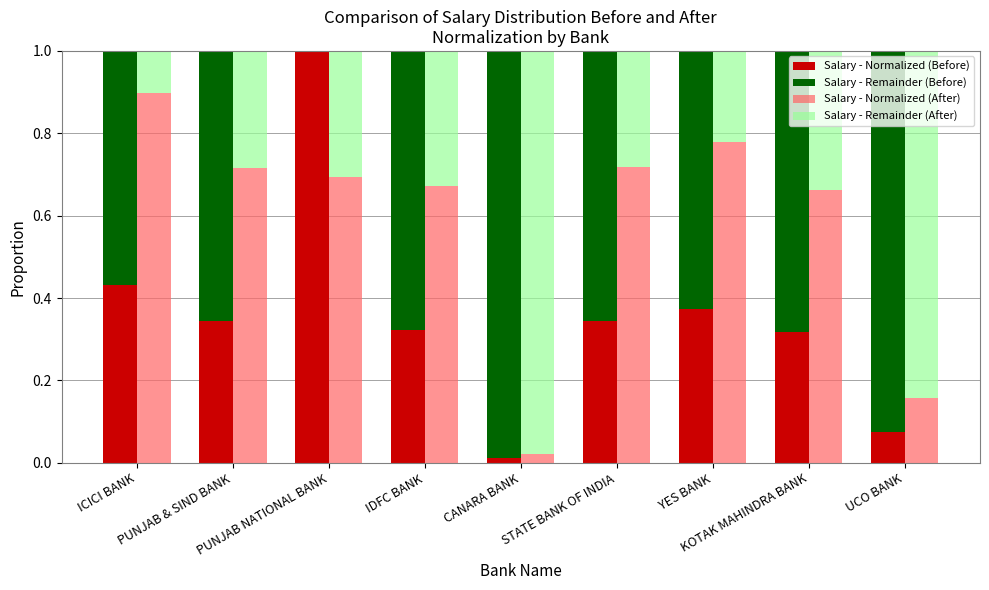

Is it true that Salary - Normalized (After) equals 0.4 at PUNJAB & SIND BANK?

False